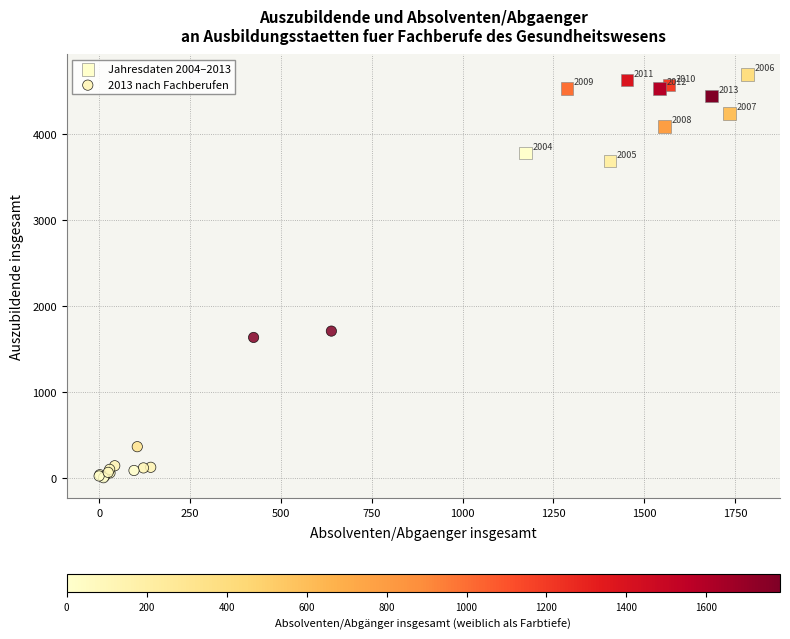

Which series contains the lowest Y value?

2013 nach Fachberufen